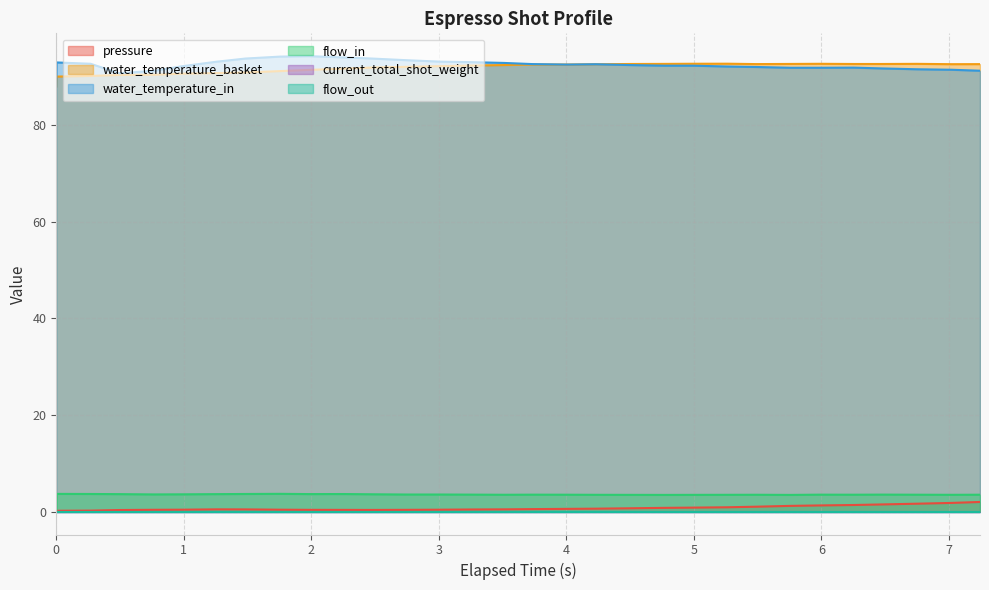

What is the difference between the second highest and minimum values in the flow_in series?

3.7